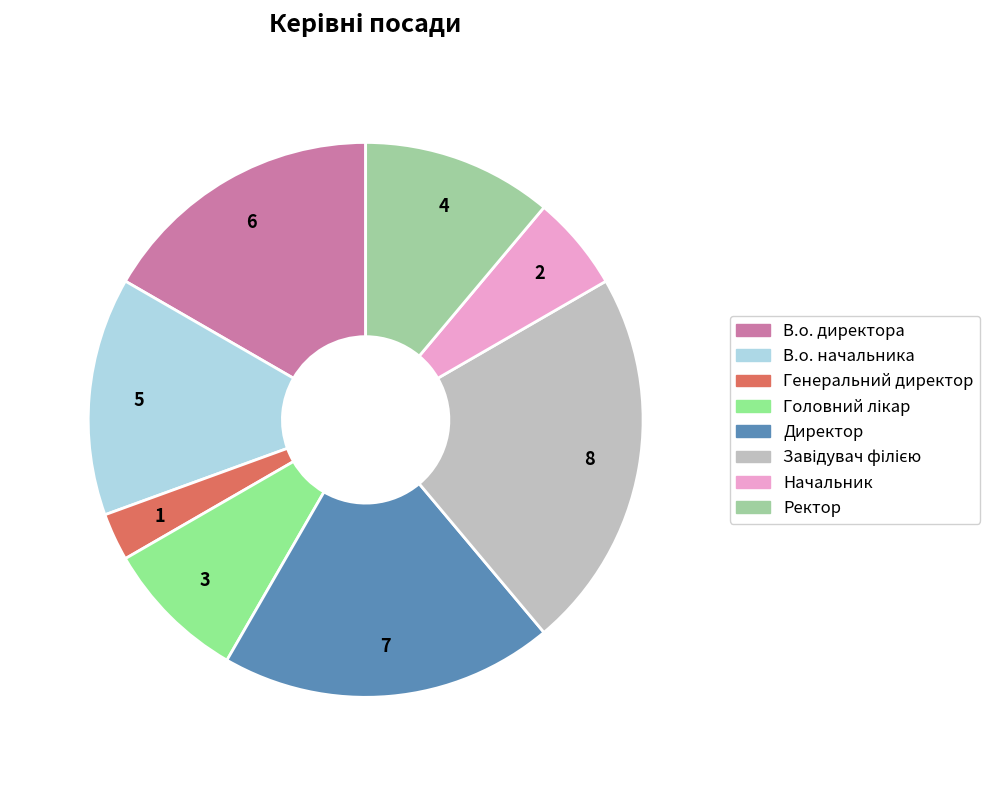

Is there any slice that represents more than half of the pie?

No